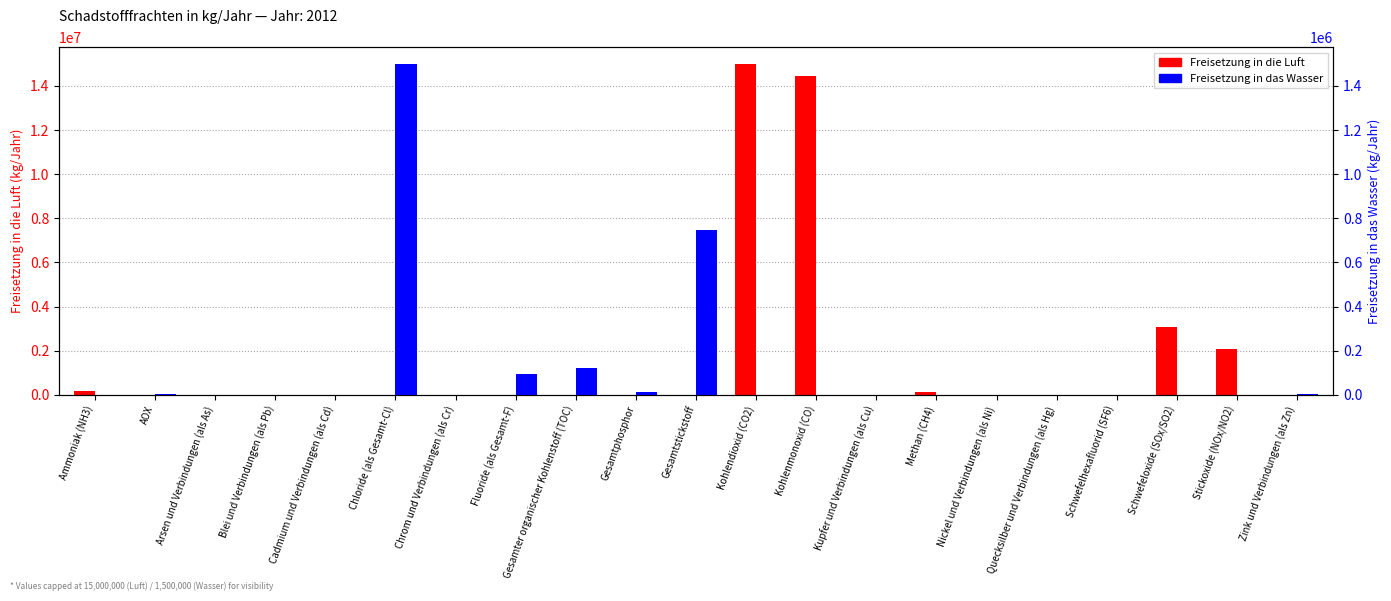

What is the label of the 3rd bar from the left?

Arsen und Verbindungen (als As)